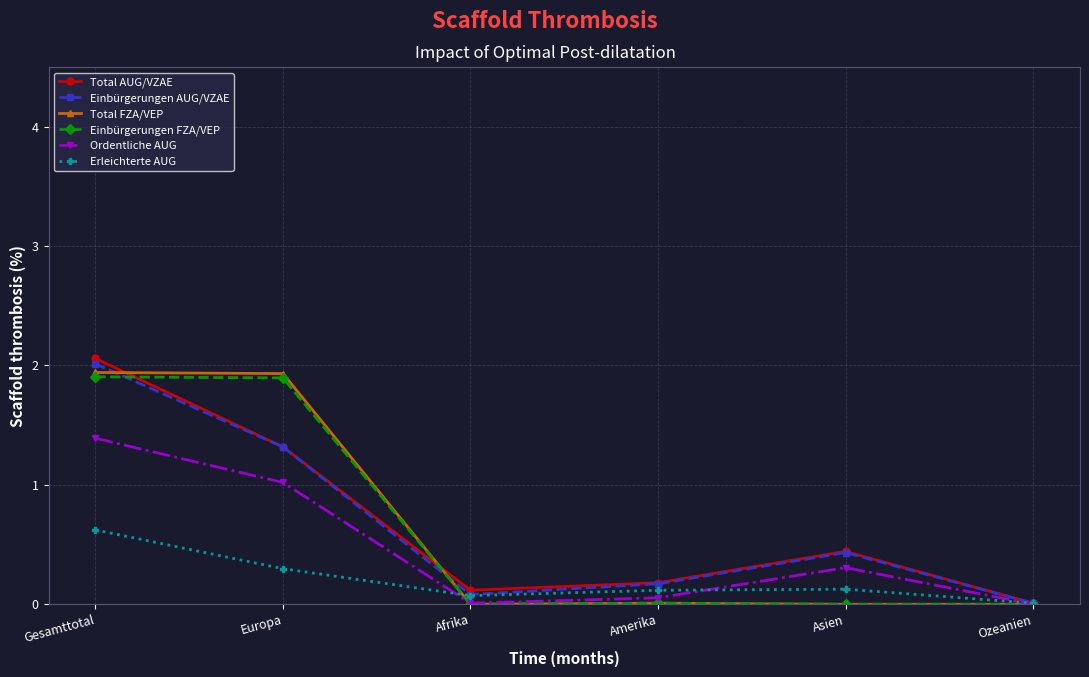

Which series changed the most between Asien and Ozeanien?

Total AUG/VZAE